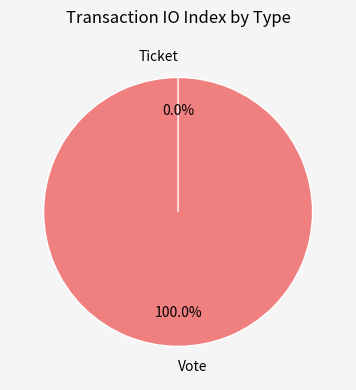

Which slice is the smallest?

Ticket